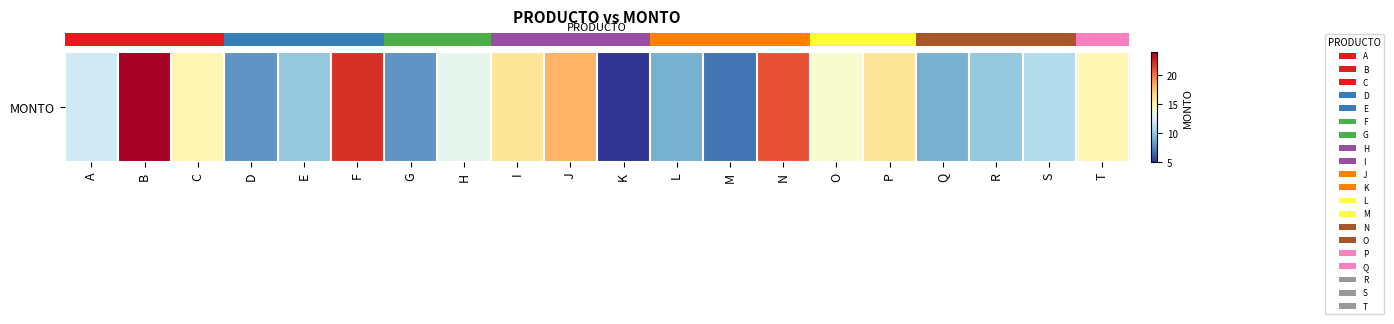

True or false: the data shows 32 at N.

False